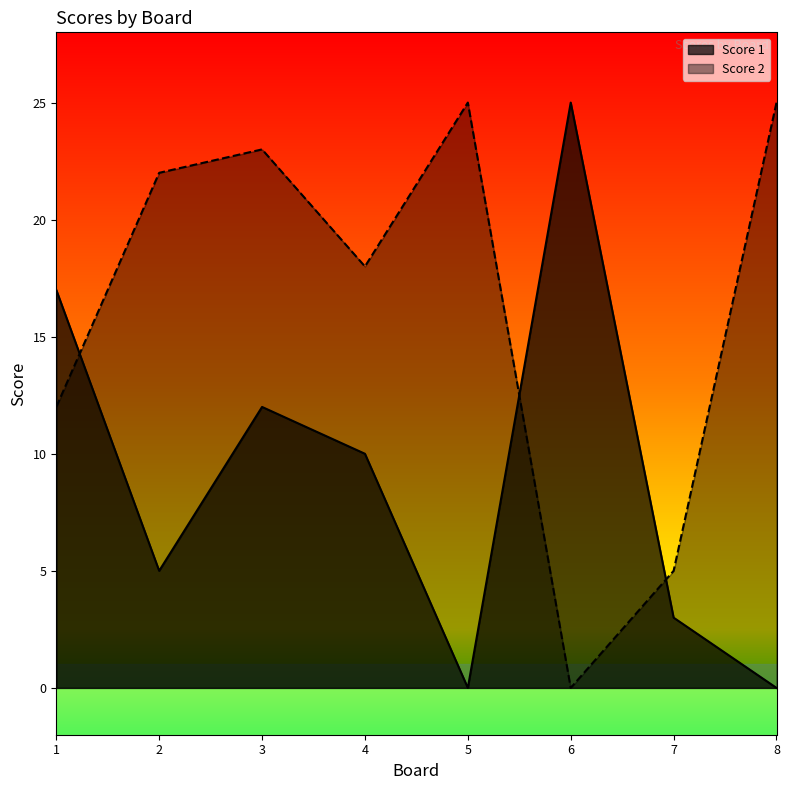

At 2, list the series in order from largest to smallest.

Score 2, Score 1